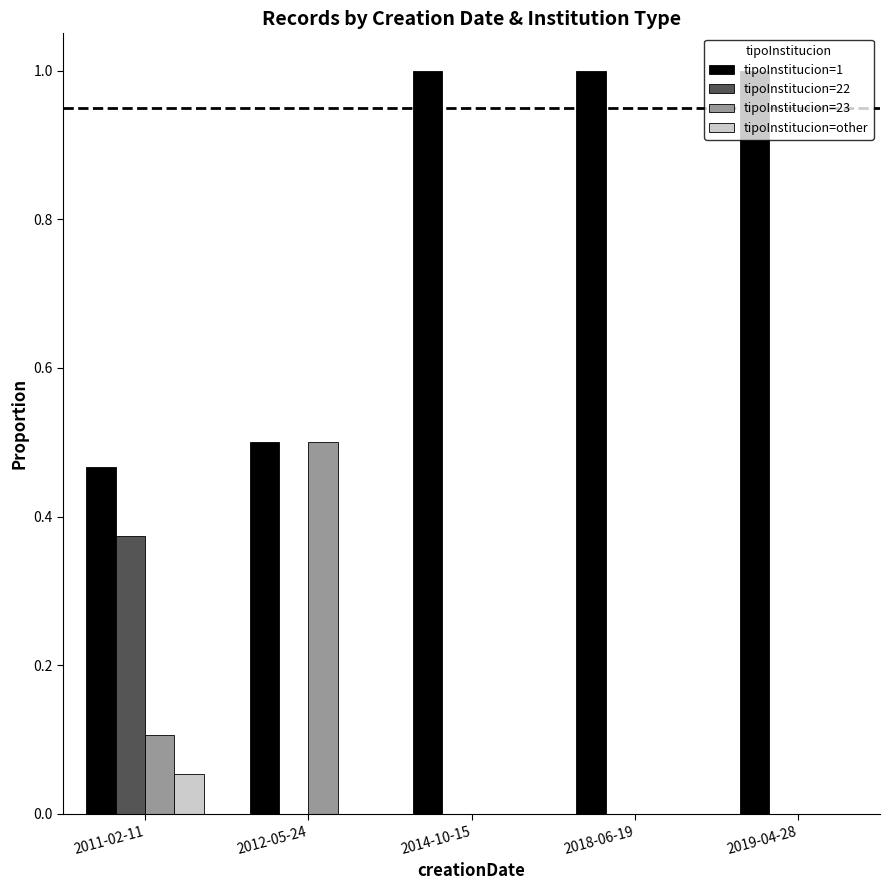

What is the greatest value displayed?

1.0